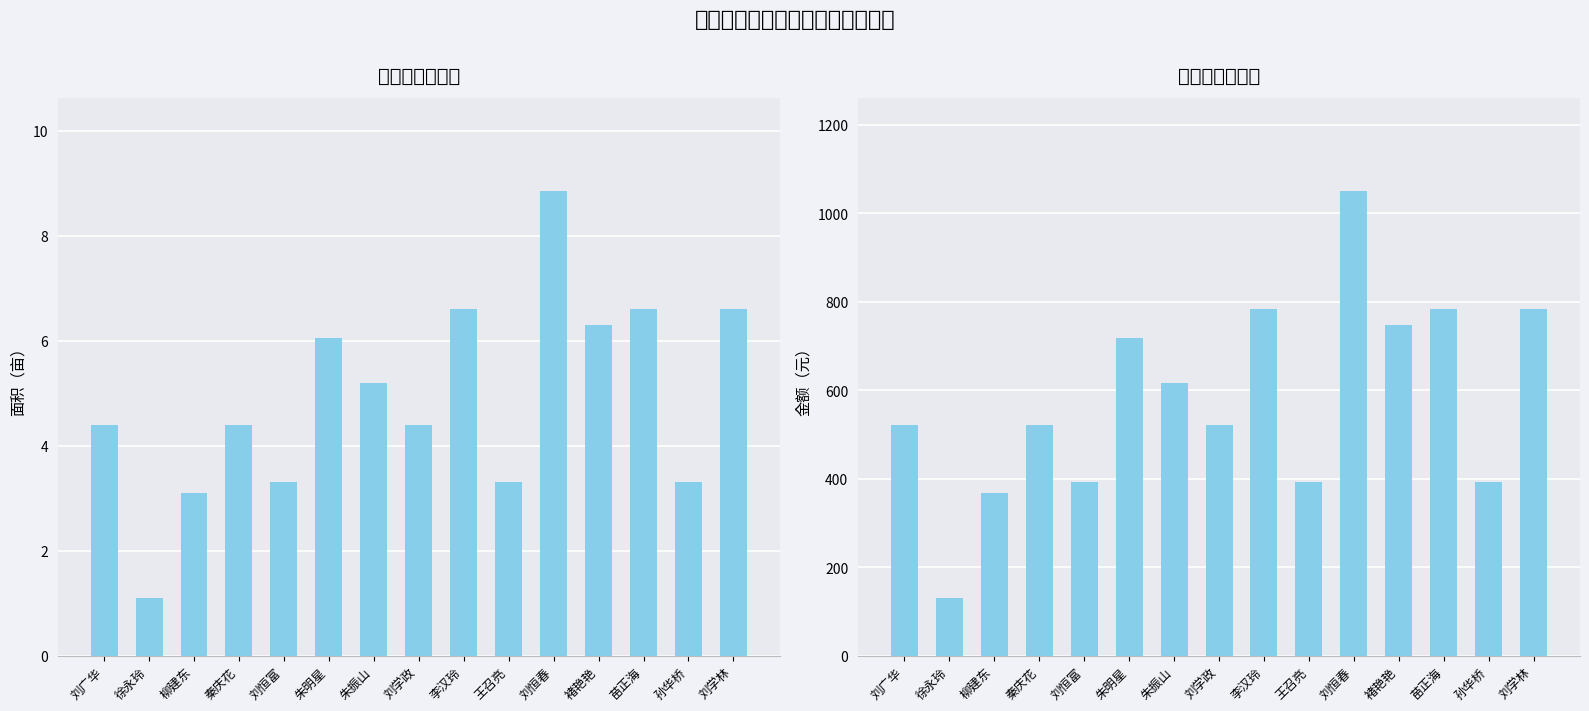

Which series has the largest total across all categories?

补贴金额